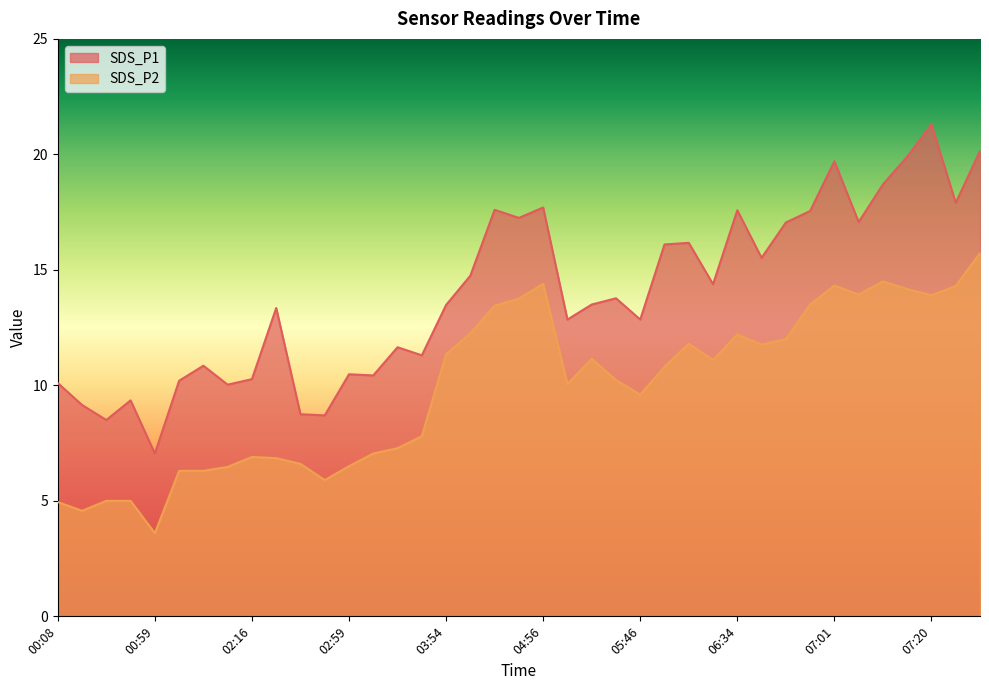

Between 05:43 and 07:01, which series saw the biggest shift?

SDS_P1